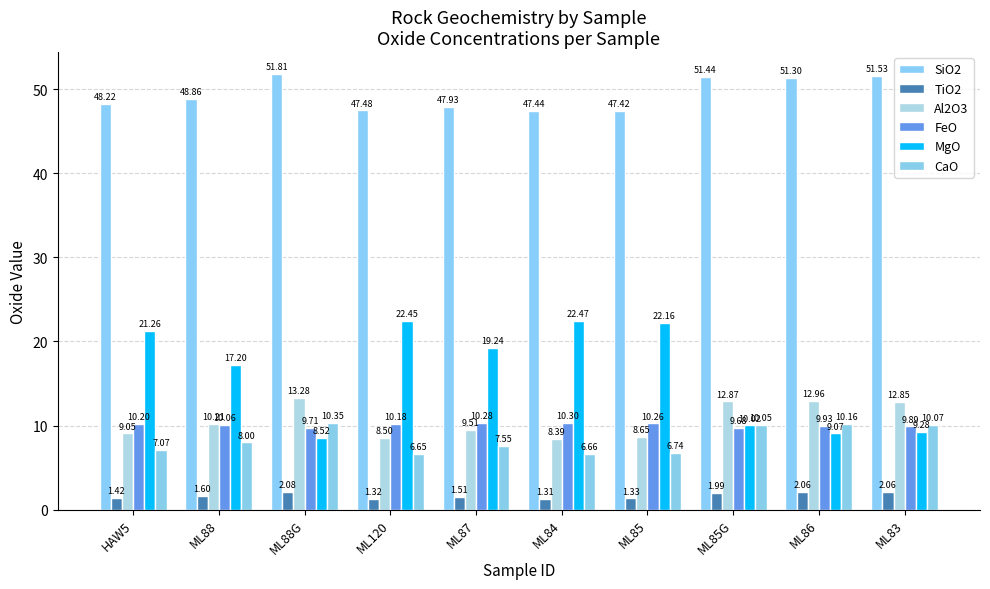

What are all the series names shown in the legend?

SiO2, TiO2, Al2O3, FeO, MgO, CaO